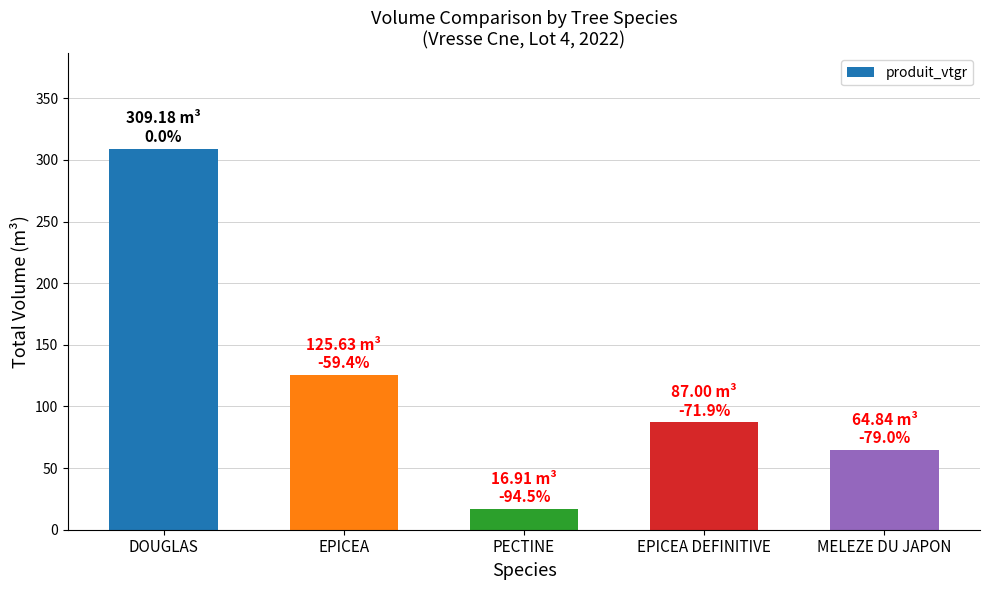

What position from the left is MELEZE DU JAPON?

5